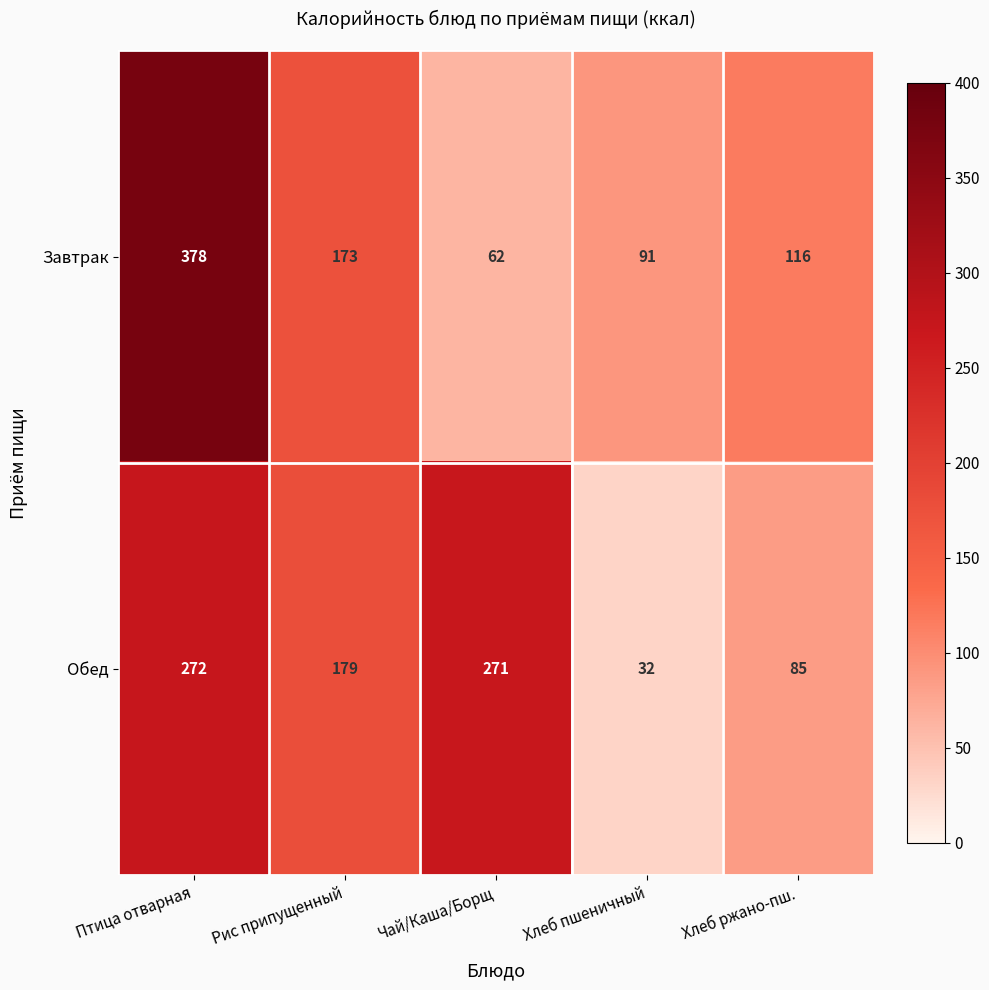

The value of Завтрак at Птица отварная is 378. True or false?

True